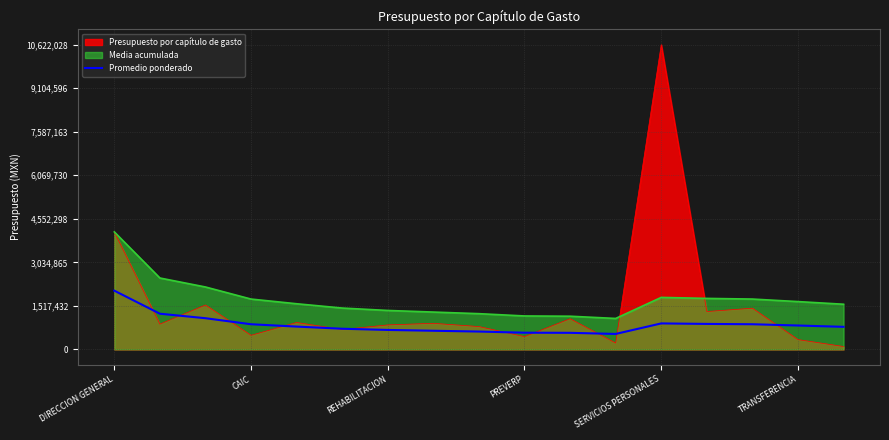

The value of Media acumulada at CAIC is 2779240.7. True or false?

False